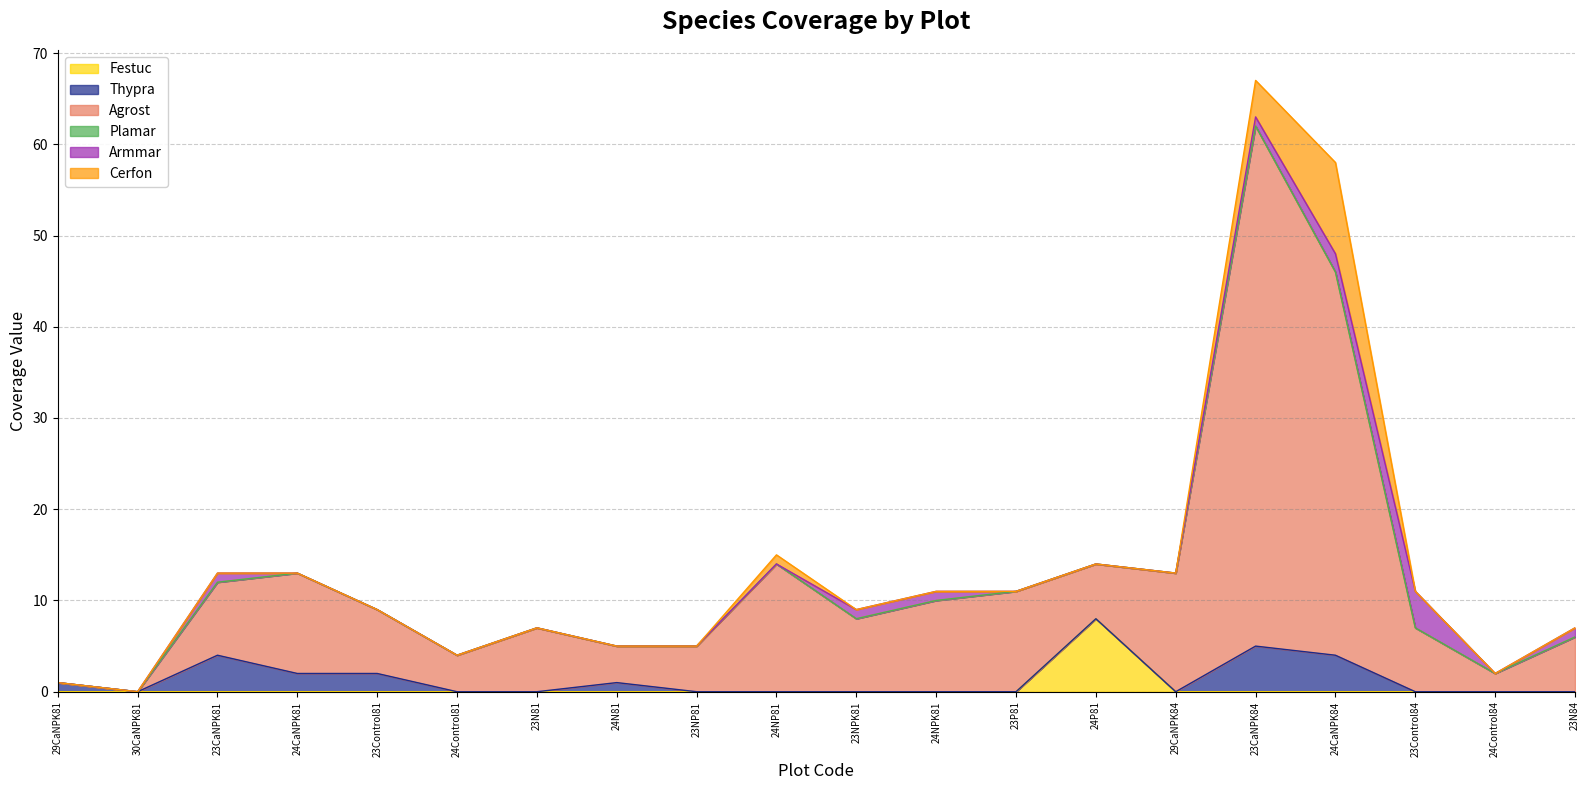

The Armmar series shows -1 at 23Control81. True or false?

False